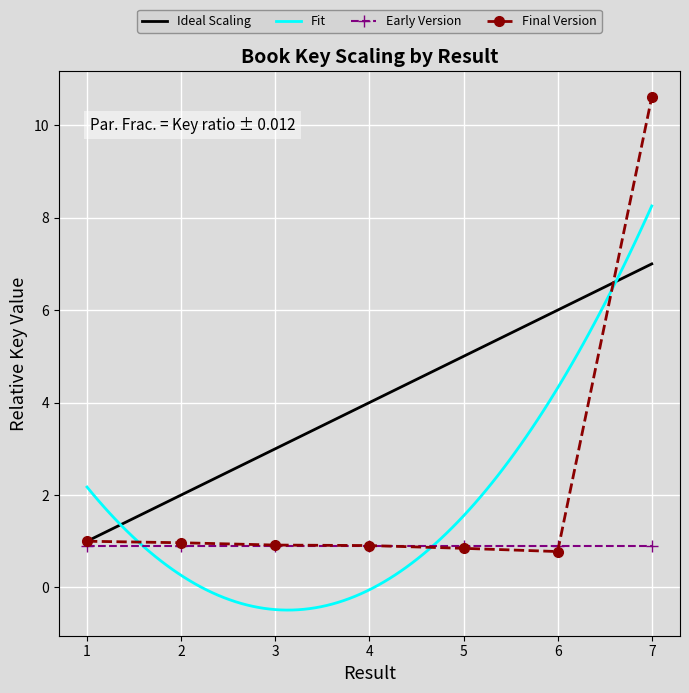

What is the difference between the values at 6 and 2?

0.2